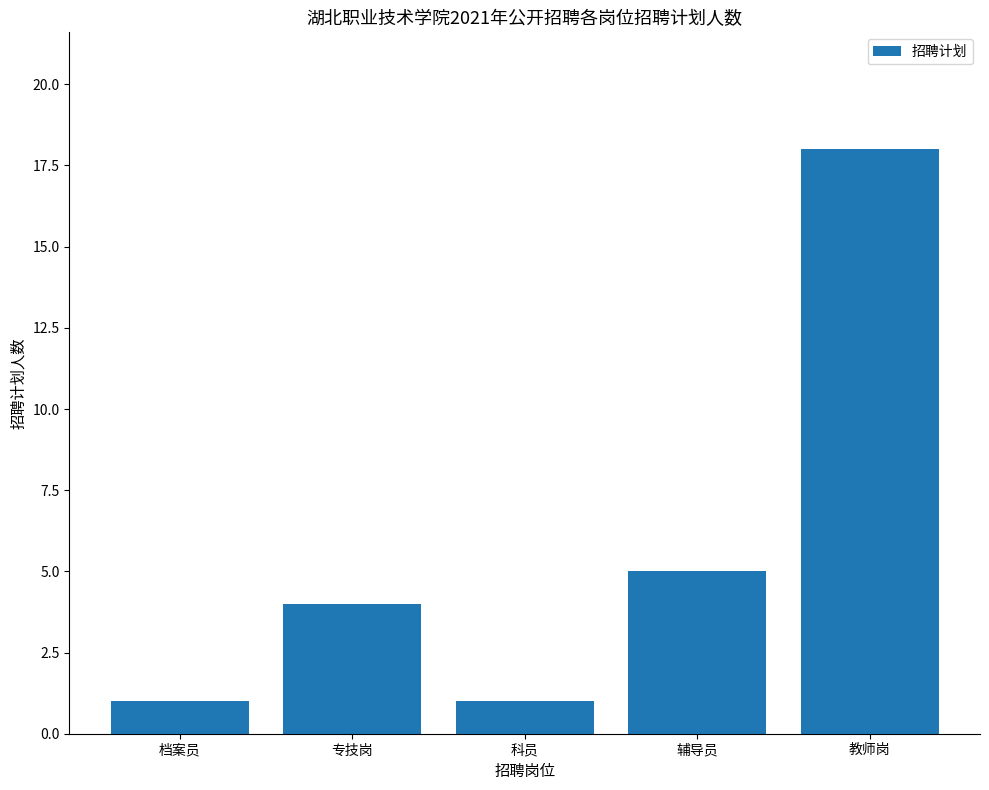

What is the minimum value shown in the chart?

1